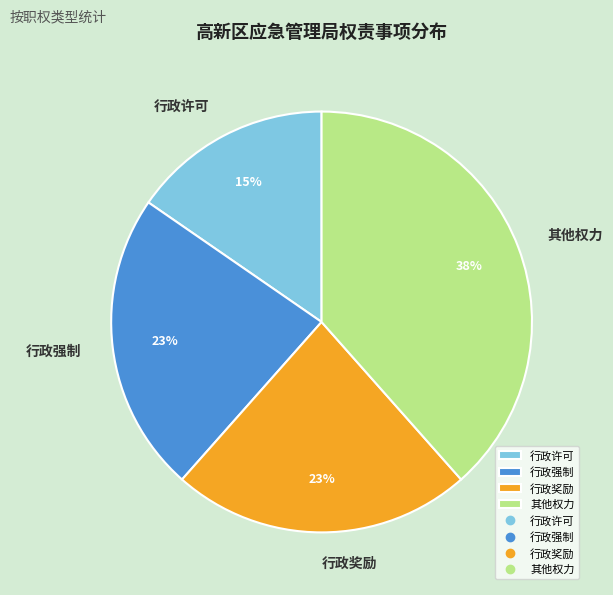

To the nearest percent, what portion does 行政强制 represent?

23%